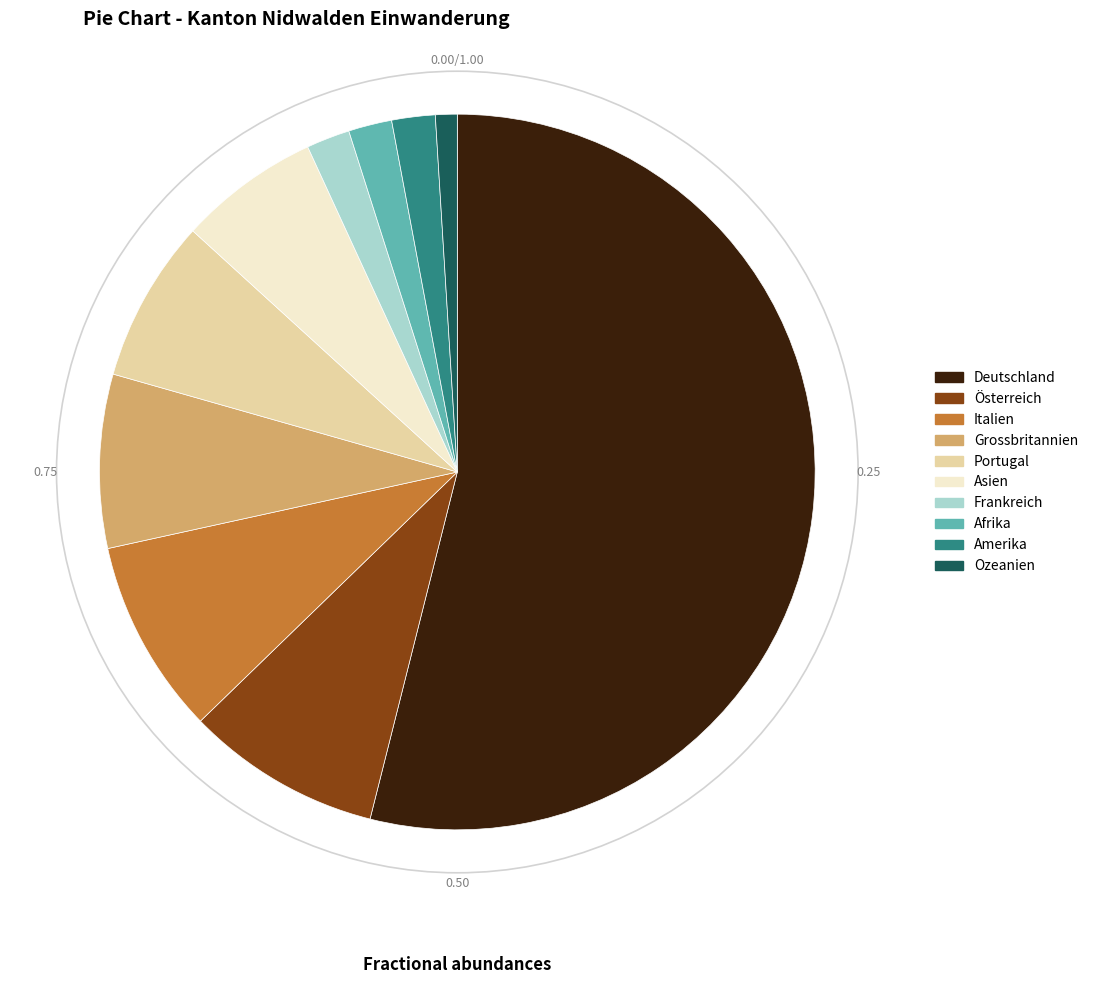

What is the largest slice in the pie chart?

Deutschland